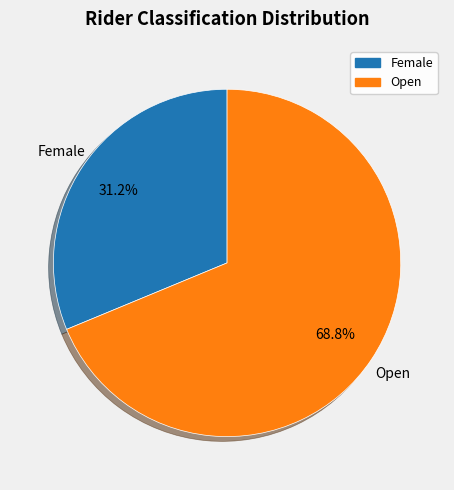

What is the ratio of the value at Open to the value at Female?

2.2